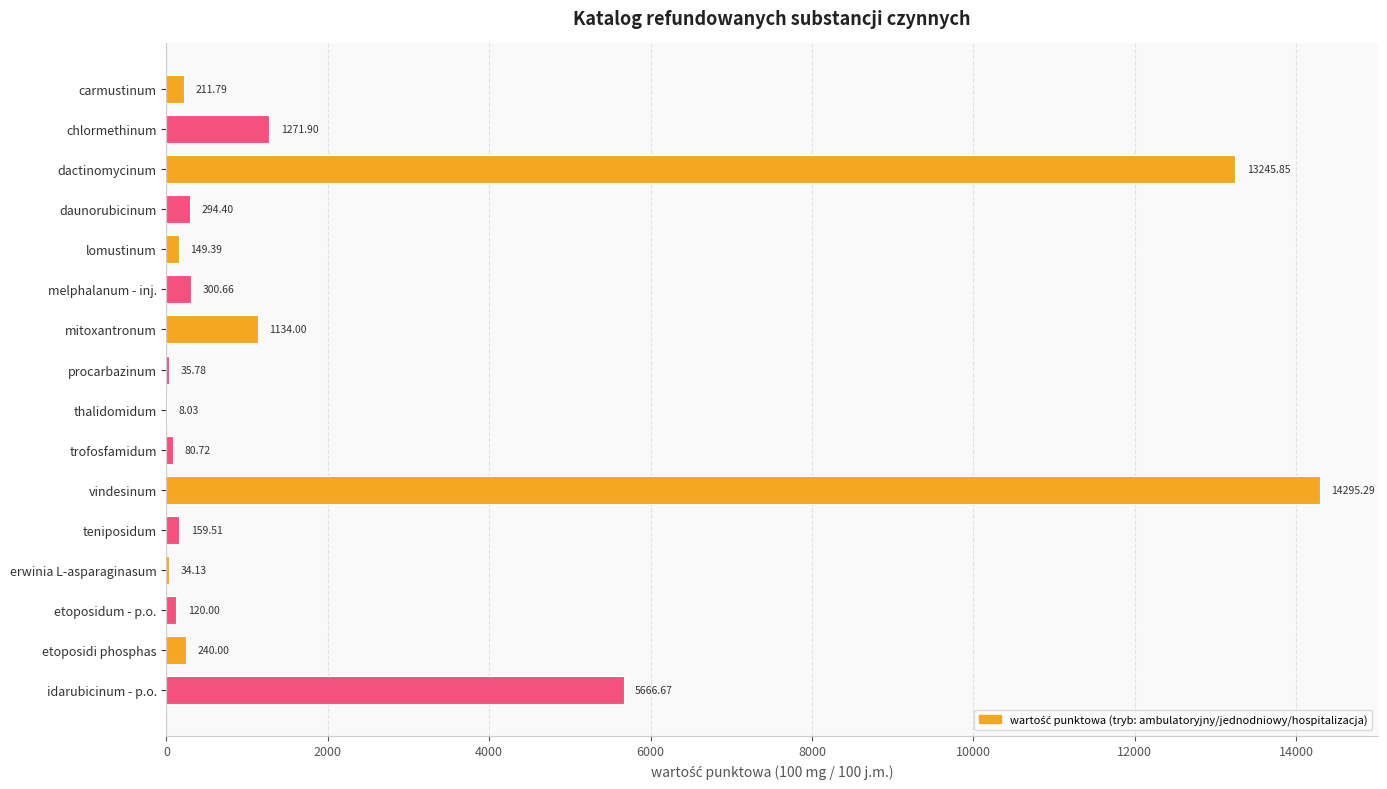

What is the average value?

2328.0